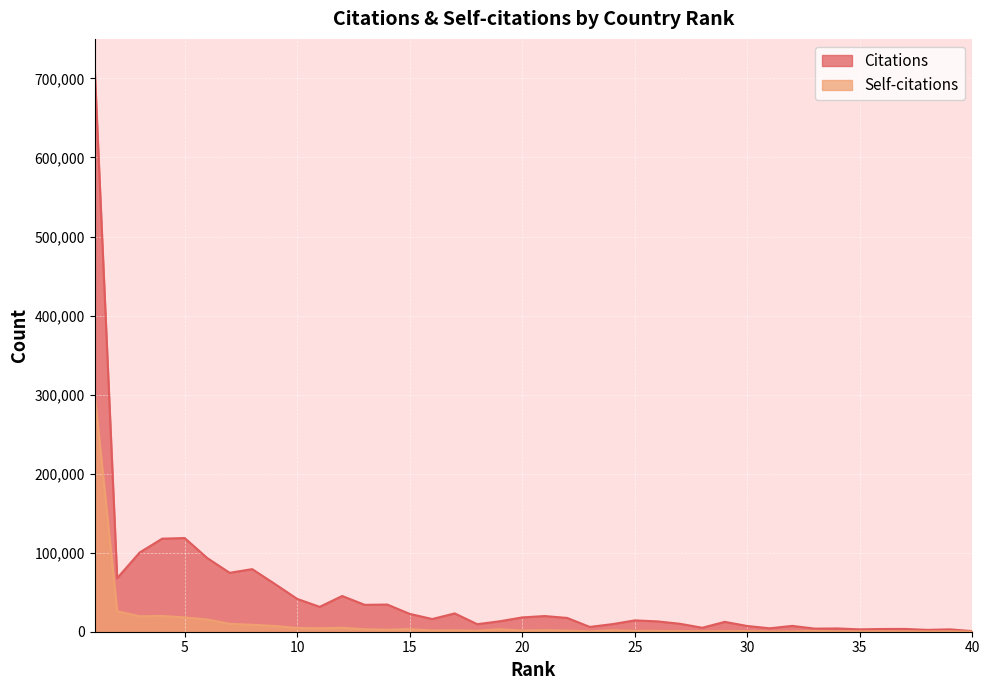

How many data points in Self-citations are less than 1523?

20